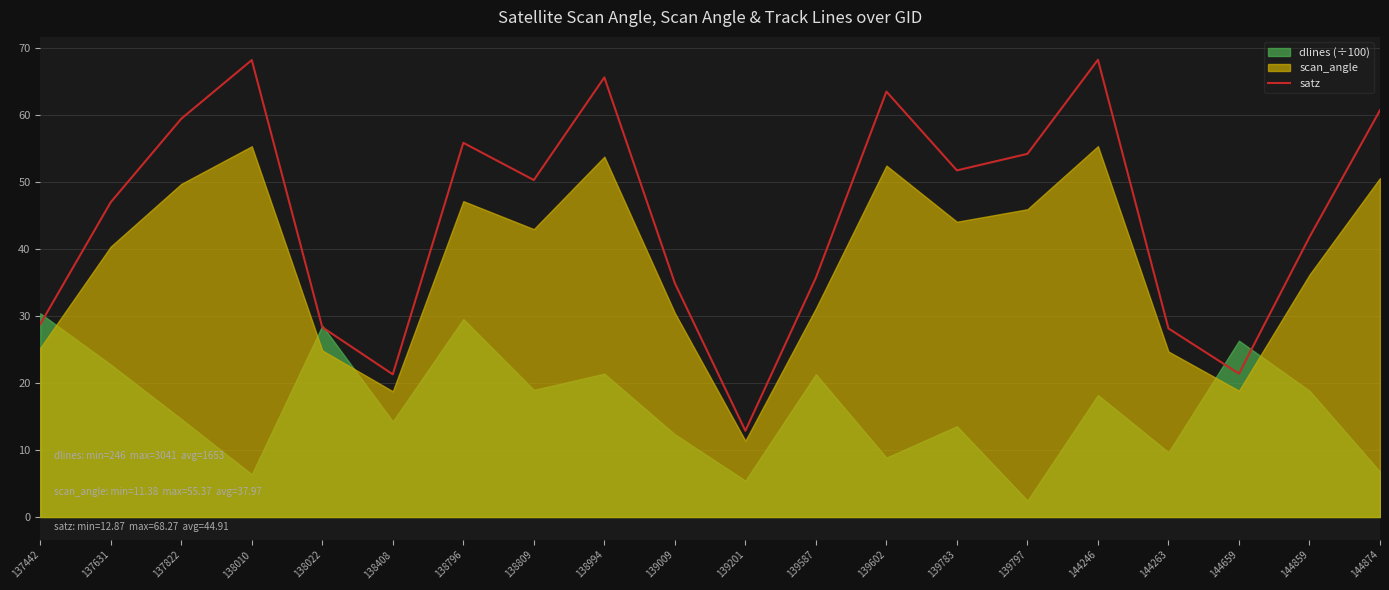

Rank the categories by value from lowest to highest.

139201, 138408, 144659, 144263, 138022, 137442, 139009, 139587, 144859, 137631, 138809, 139783, 139797, 138796, 137822, 144874, 139602, 138994, 138010, 144246